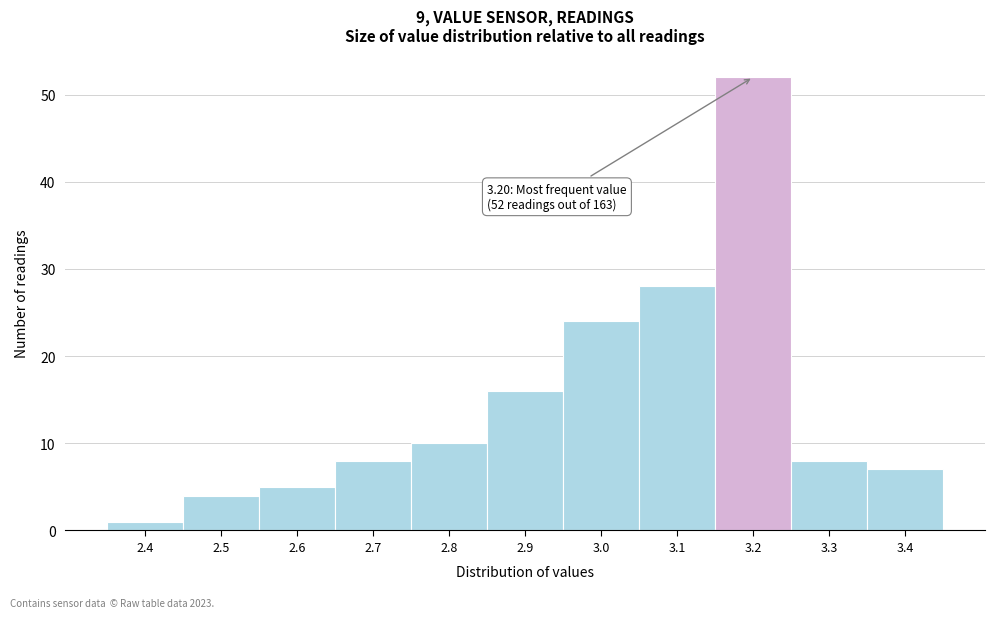

Over which range of the x-axis is the bar tallest?

3.15 to 3.25